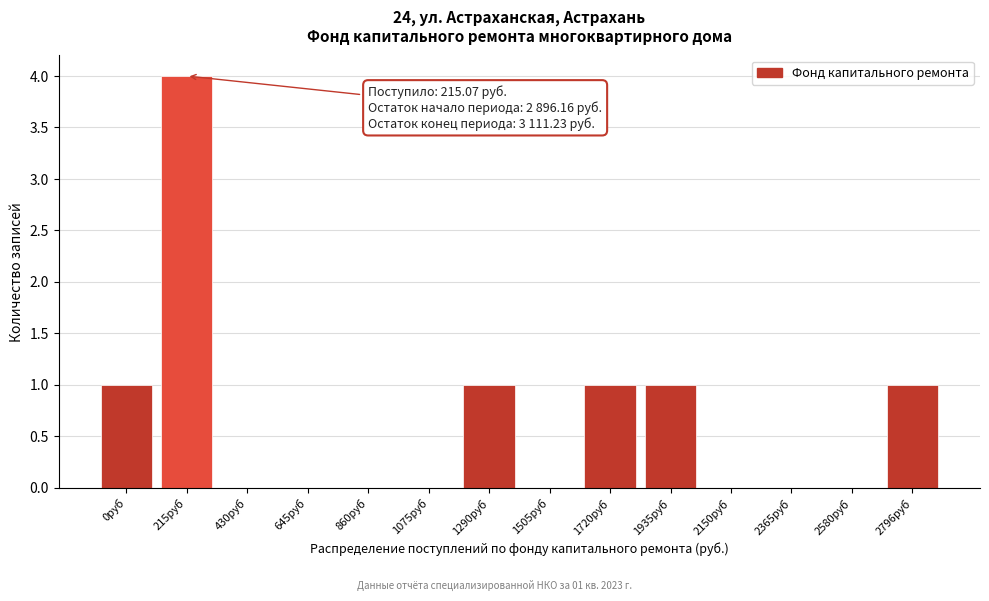

Reading right to left, what are all the values shown in this chart?

2796руб=1	2580руб=0	2365руб=0	2150руб=0	1935руб=1	1720руб=1	1505руб=0	1290руб=1	1075руб=0	860руб=0	645руб=0	430руб=0	215руб=4	0руб=1